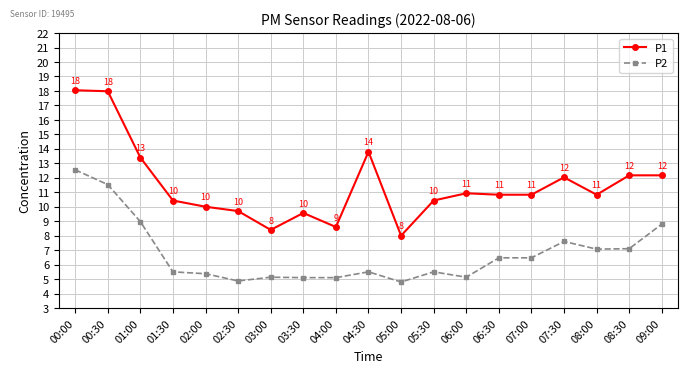

The P1 series shows 10.8 at 07:00. True or false?

True